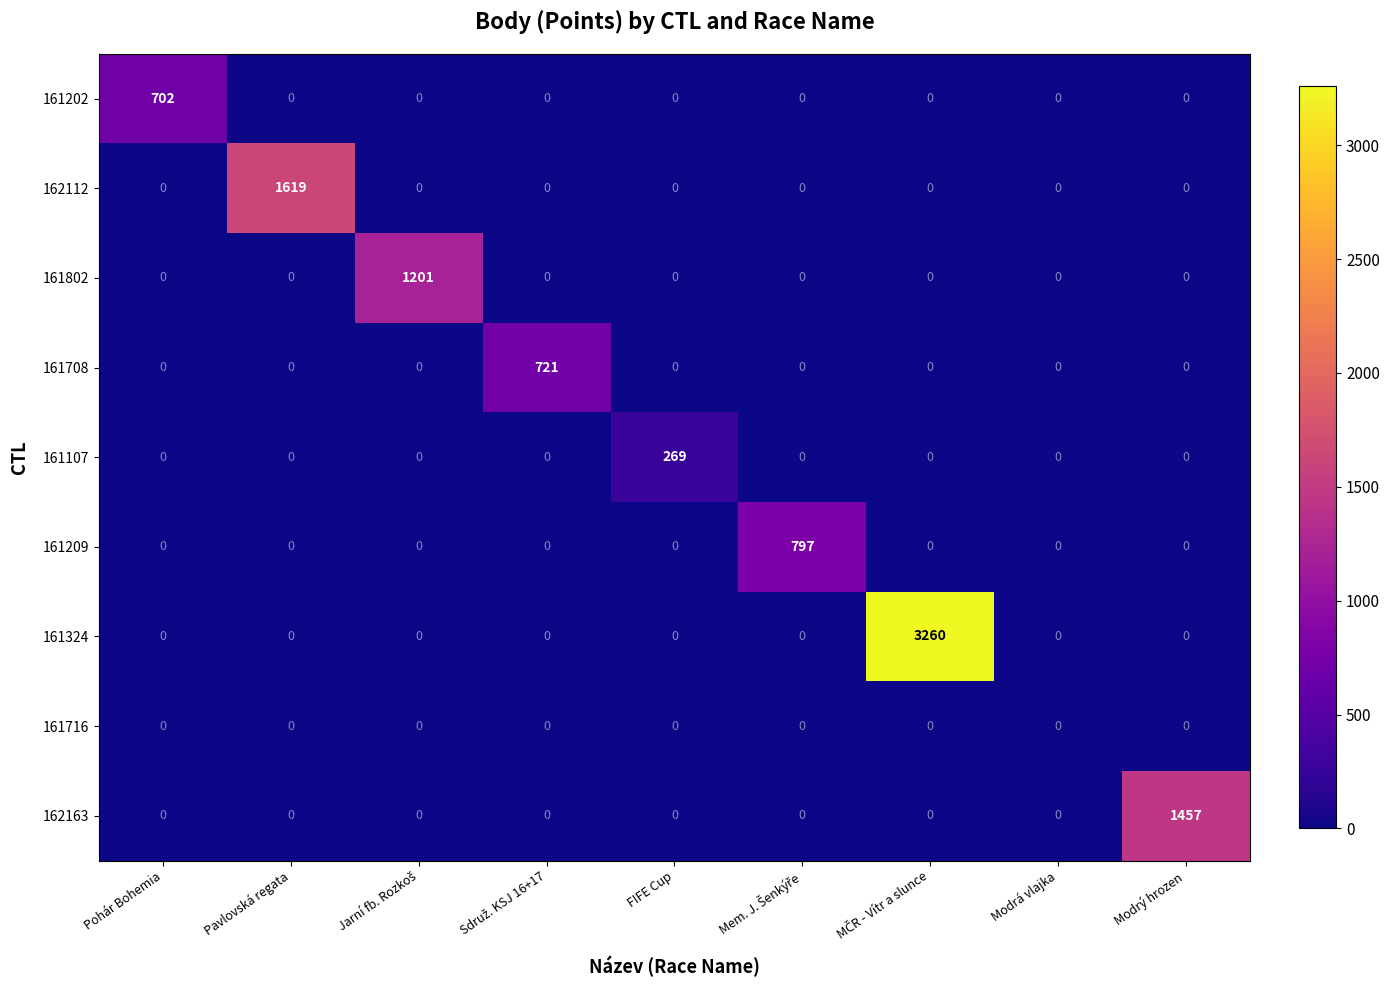

Which series has the largest total across all categories?

161324